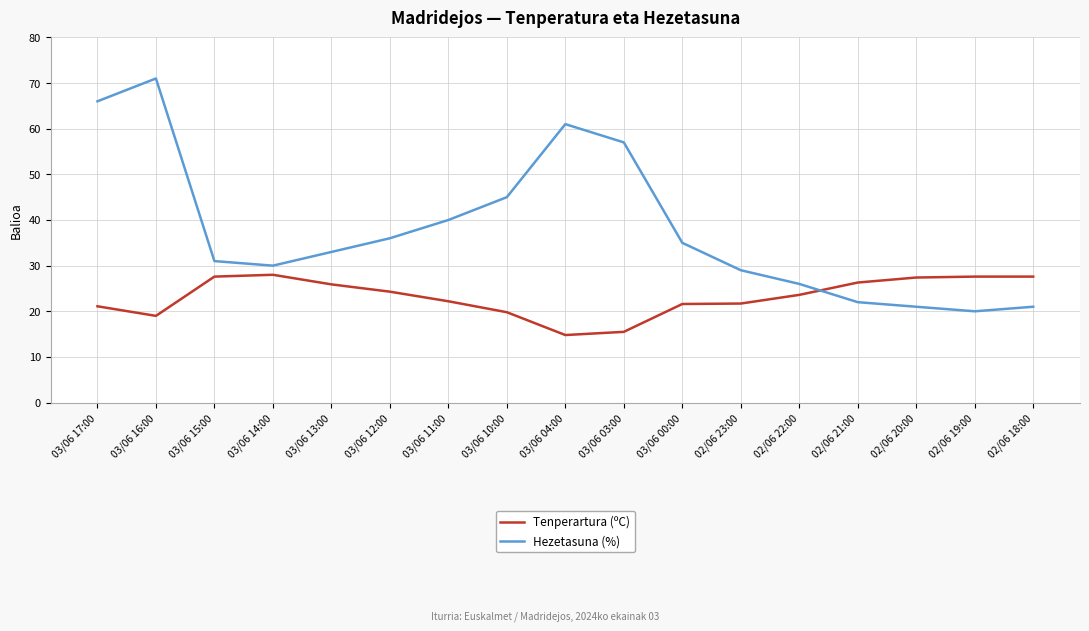

The value of Tenperartura (ºC) at 03/06 10:00 is 19.8. True or false?

True